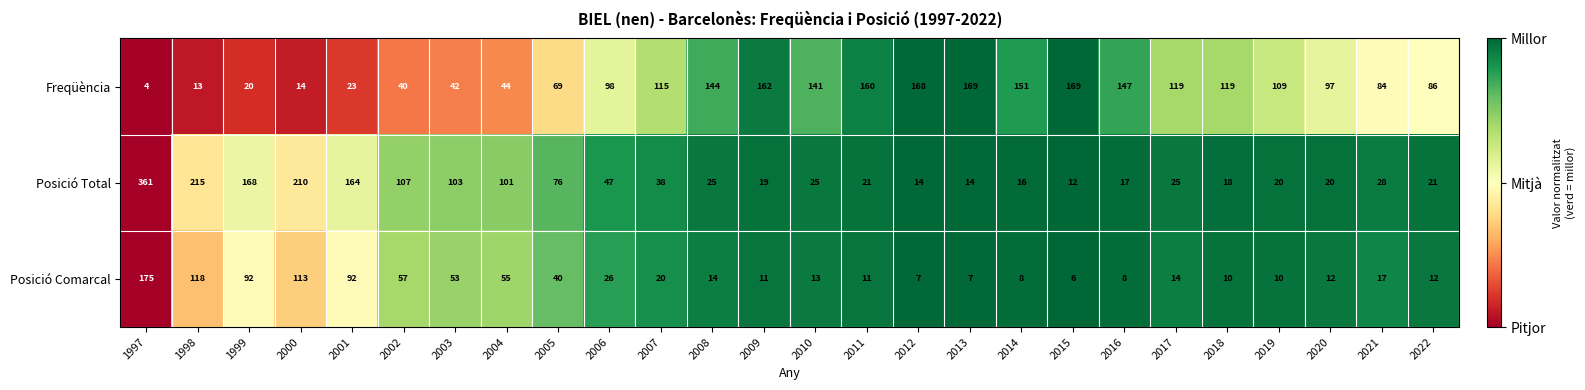

Count the number of data series in this chart.

3